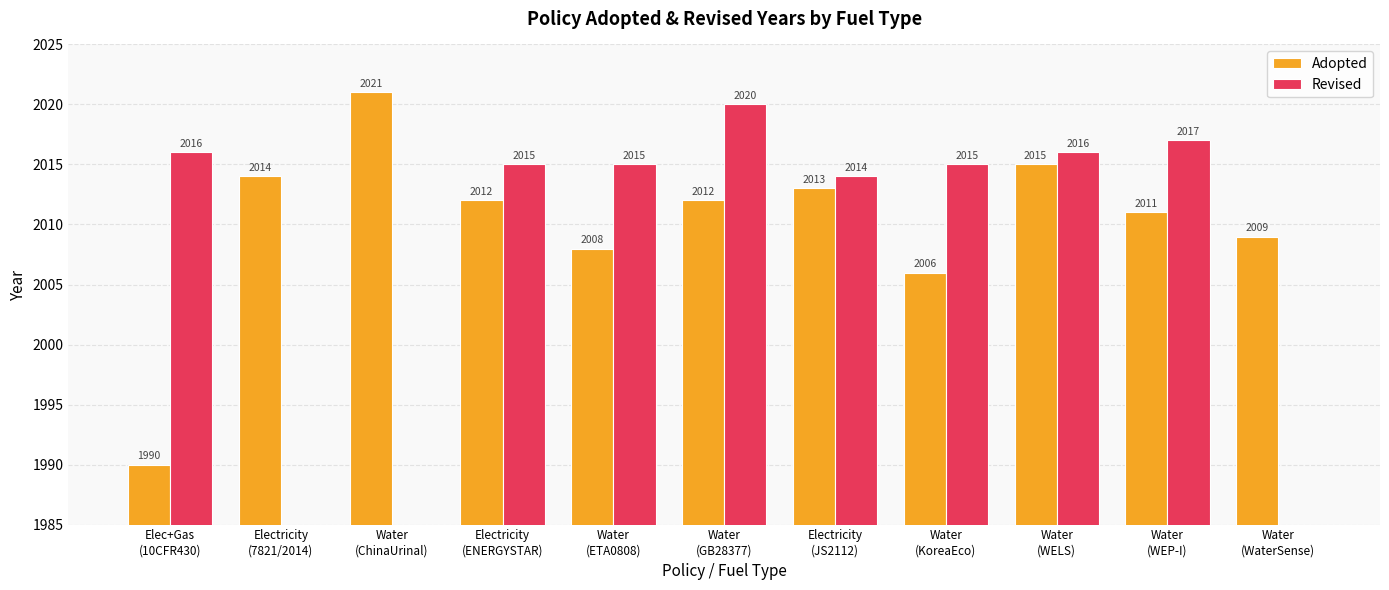

List the series in order of their peak value, lowest first.

Revised, Adopted